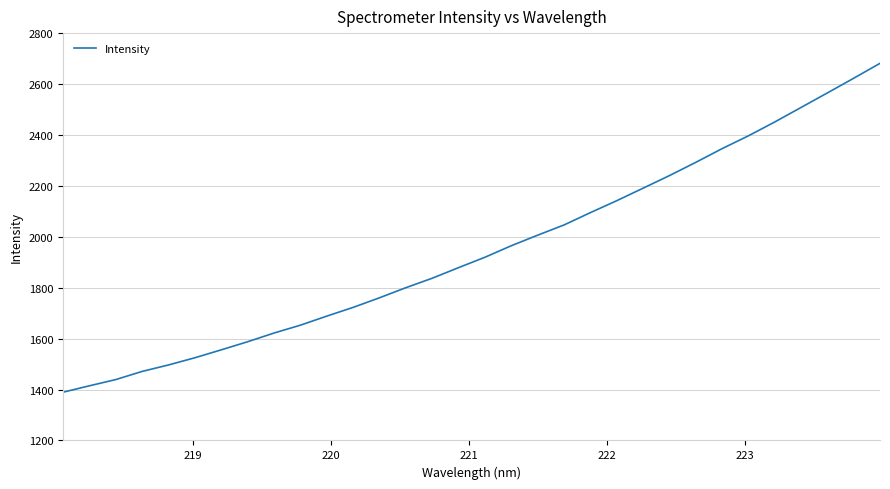

True or false: the data has more than 2 interior local peaks.

False